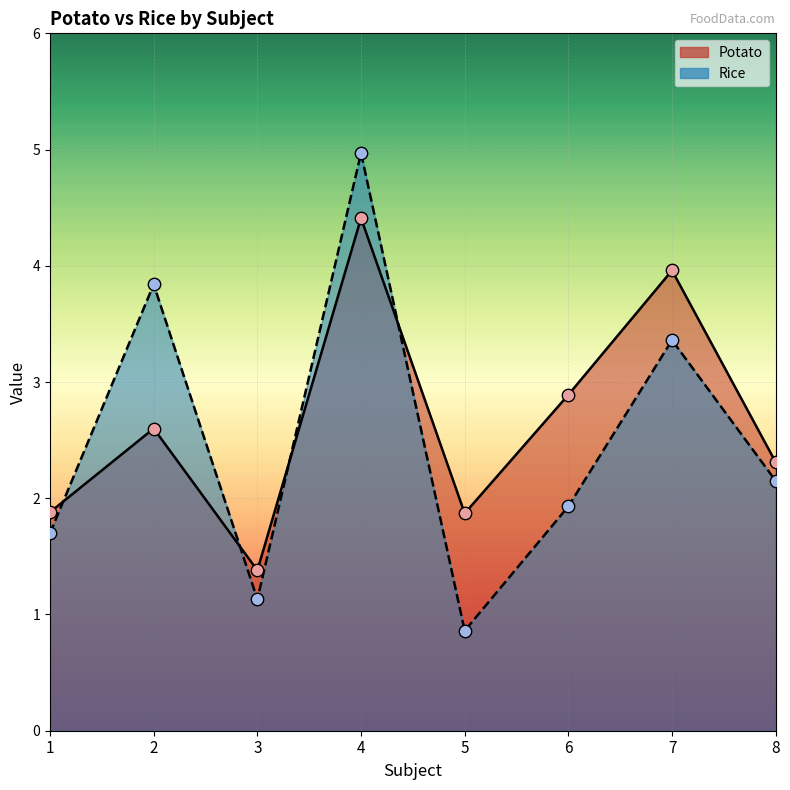

Is the value of Potato at 4 greater than the value of Rice at 7?

Yes